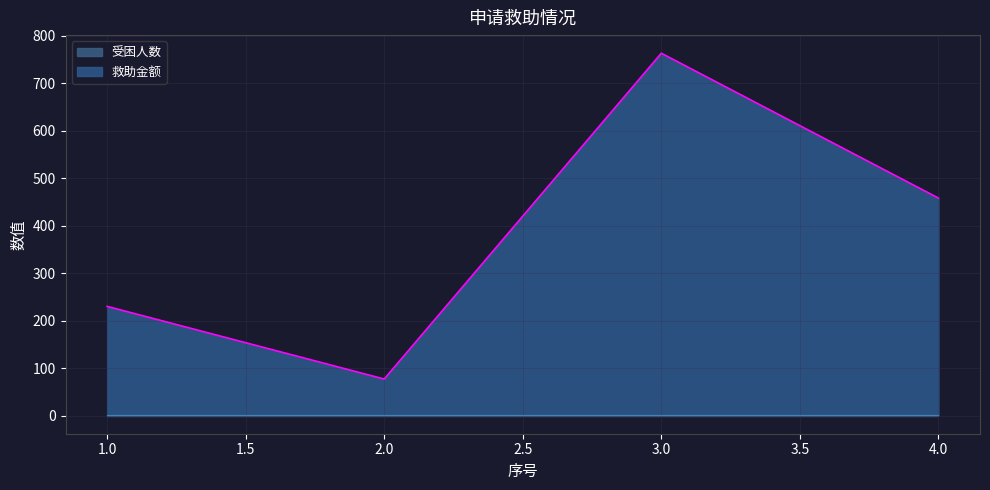

What is the approximate value at 2?

77